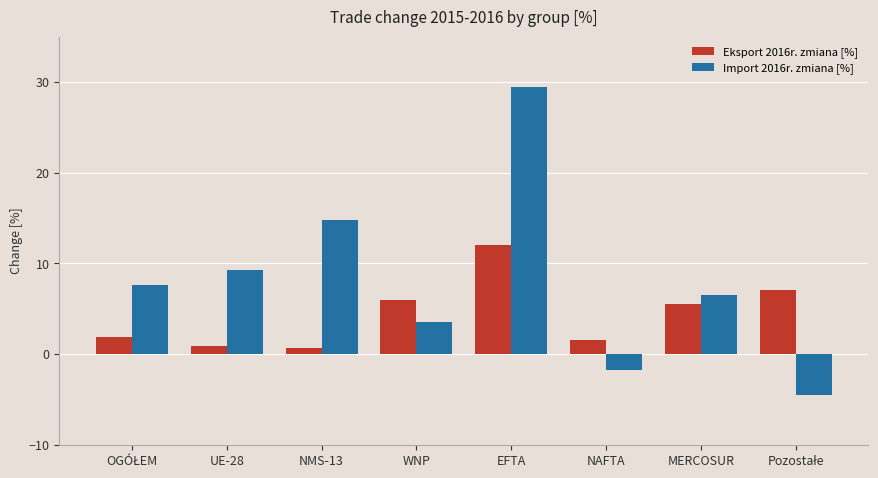

What are all the series names shown in the legend?

Eksport 2016r. zmiana [%], Import 2016r. zmiana [%]